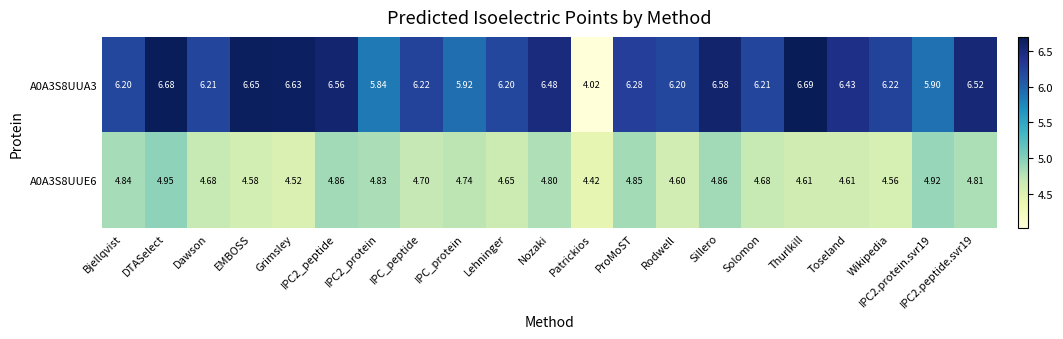

Where is A0A3S8UUE6 nearest to the value 4?

Patrickios